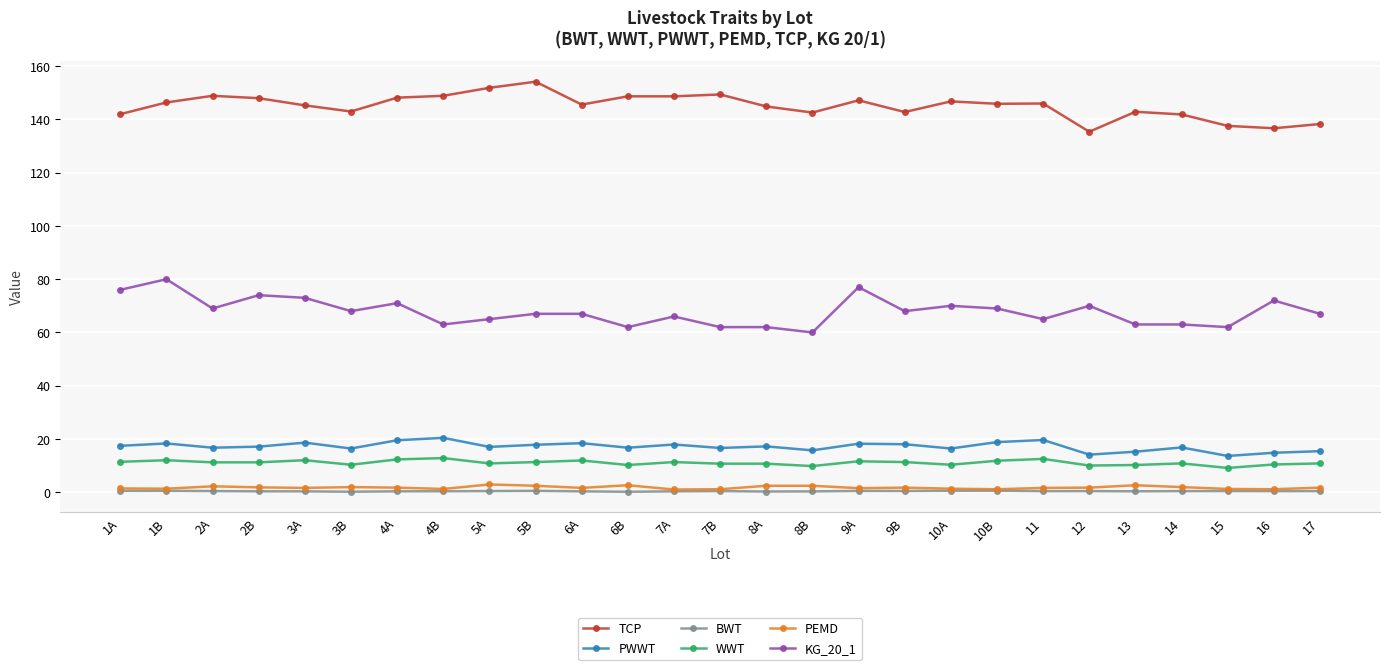

At how many categories does at least one series exceed 54?

27